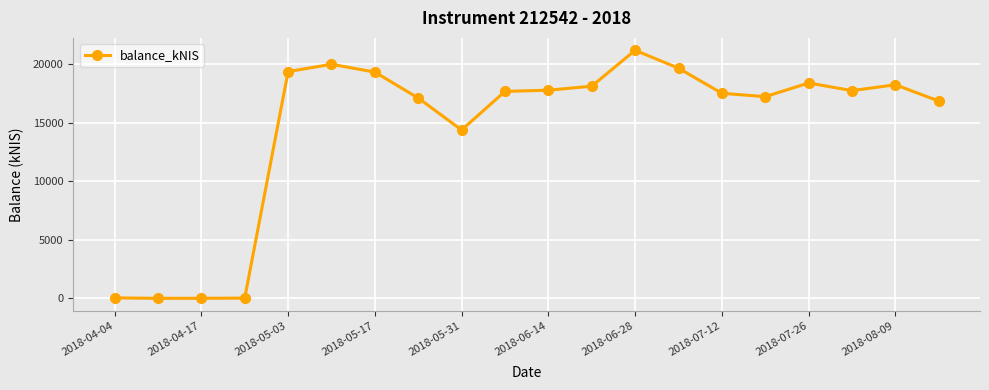

What is the greatest value displayed?

21168.3